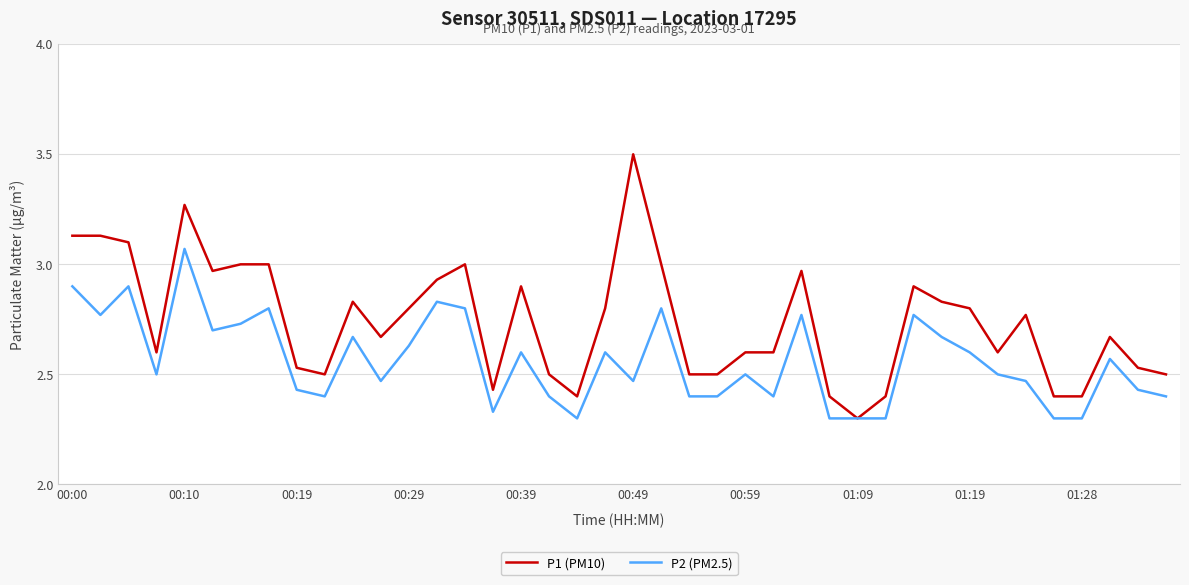

How many lines are shown in the chart?

2